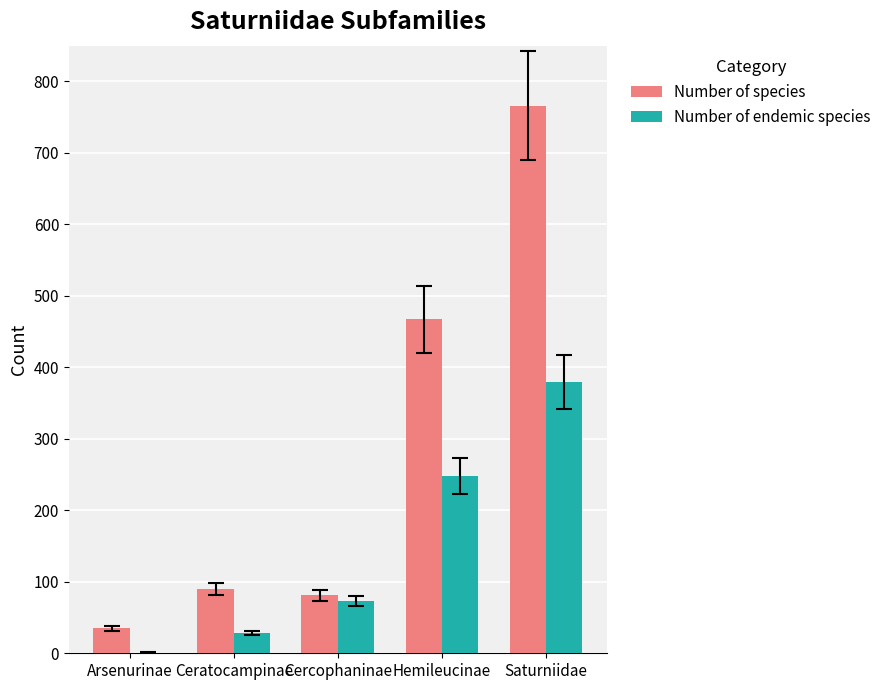

Which category has the highest value in the Number of endemic species series?

Saturniidae